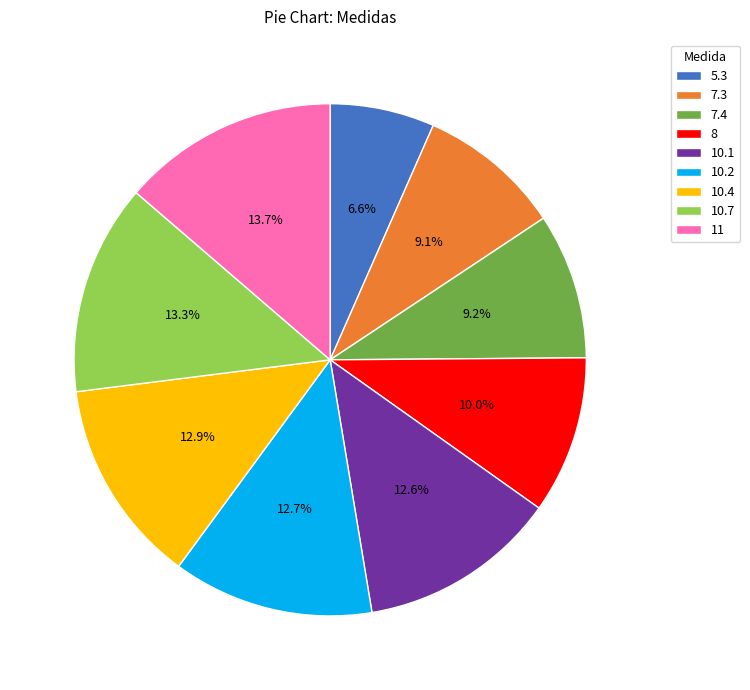

To the nearest percent, what is the average slice percentage?

11%